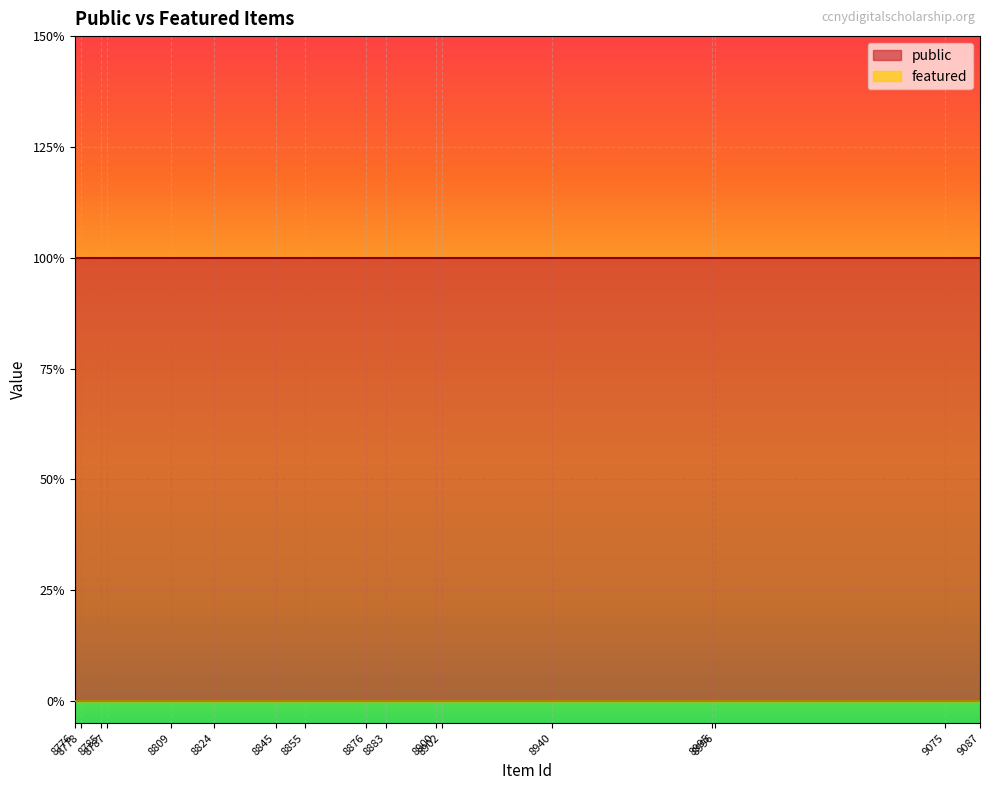

Reading left to right, what are all the values shown in this chart?

public: 8776=1	8778=1	8785=1	8787=1	8809=1	8824=1	8845=1	8855=1	8876=1	8883=1	8900=1	8902=1	8940=1	8995=1	8996=1	9075=1	9087=1
featured: 8776=0	8778=0	8785=0	8787=0	8809=0	8824=0	8845=0	8855=0	8876=0	8883=0	8900=0	8902=0	8940=0	8995=0	8996=0	9075=0	9087=0